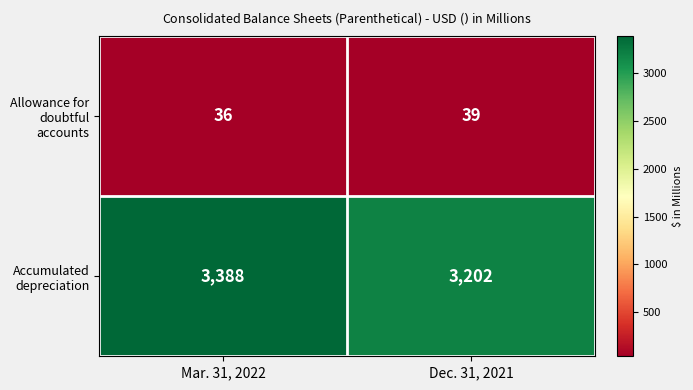

What value does the Allowance for doubtful accounts series have at Dec. 31, 2021?

39